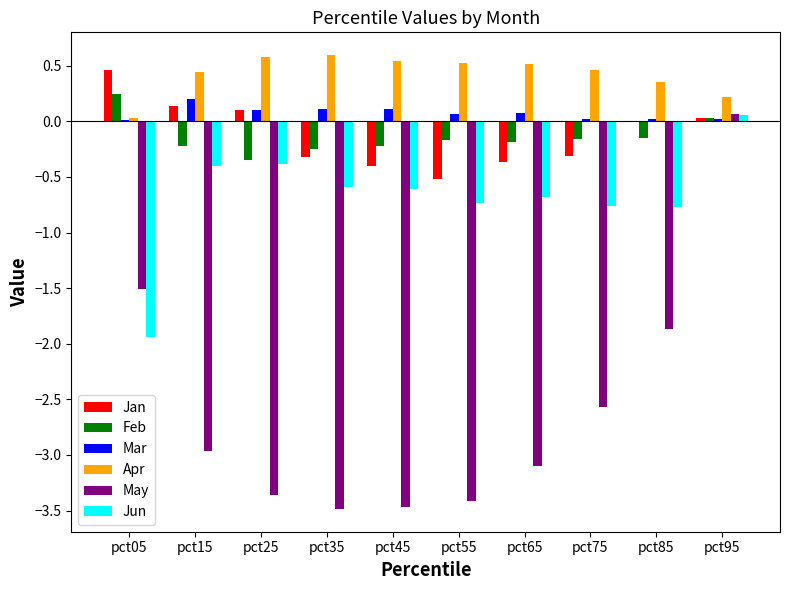

The Jun series shows 0.1 at pct95. True or false?

True